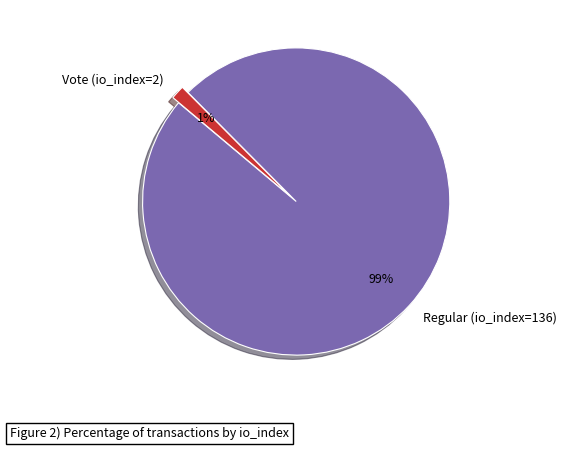

Is the sum of Regular (io_index=136) and Vote (io_index=2) greater than half?

Yes